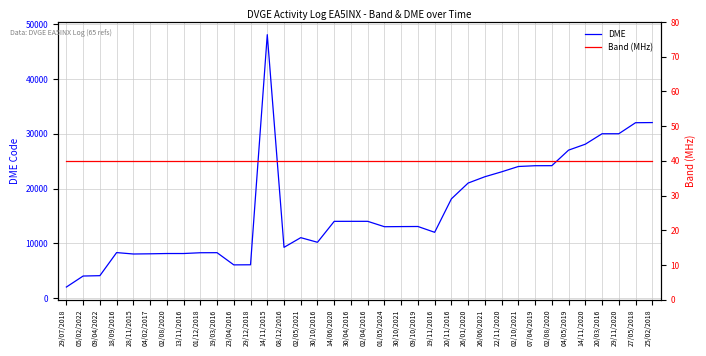

Reading left to right, list all the values displayed in this chart.

DME: 2019	4029	4094	8308	8051	8086	8138	8138	8280	8291	6064	6083	48096	9267	11035	10190	14013	14016	14016	13032	13056	13072	12012	18122	21006	22158	23055	24027	24170	24178	27016	28099	30008	30008	32021	32048
Band (MHz): 40	40	40	40	40	40	40	40	40	40	40	40	40	40	40	40	40	40	40	40	40	40	40	40	40	40	40	40	40	40	40	40	40	40	40	40